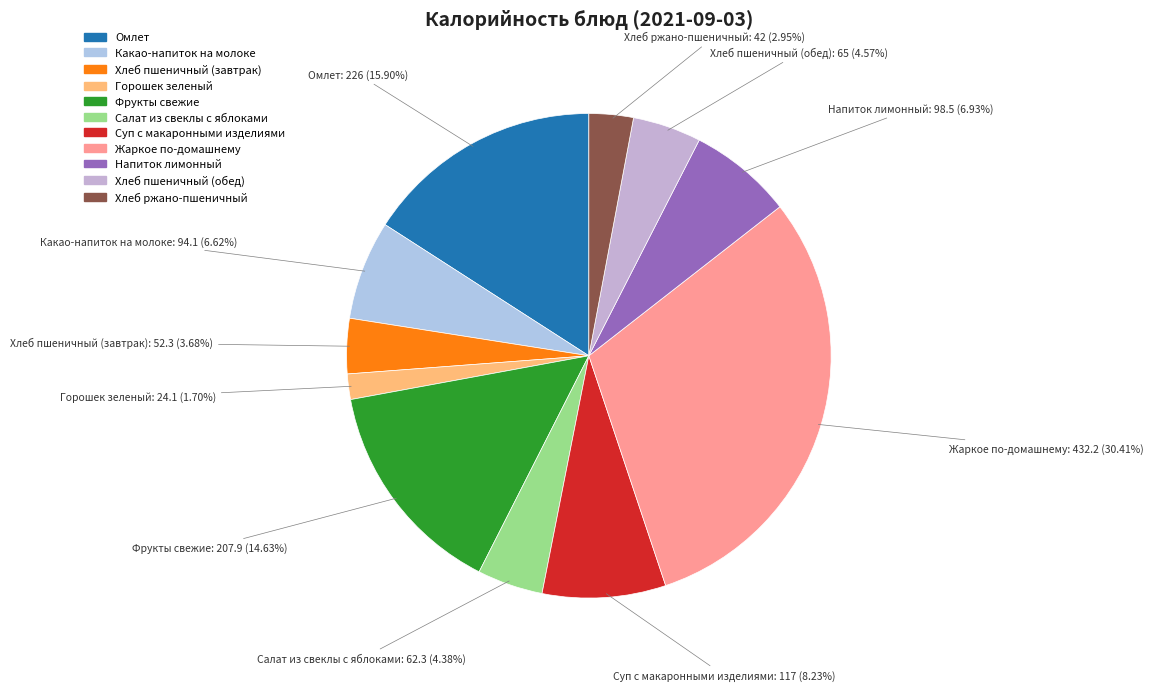

What is the smallest slice in the pie chart?

Горошек зеленый